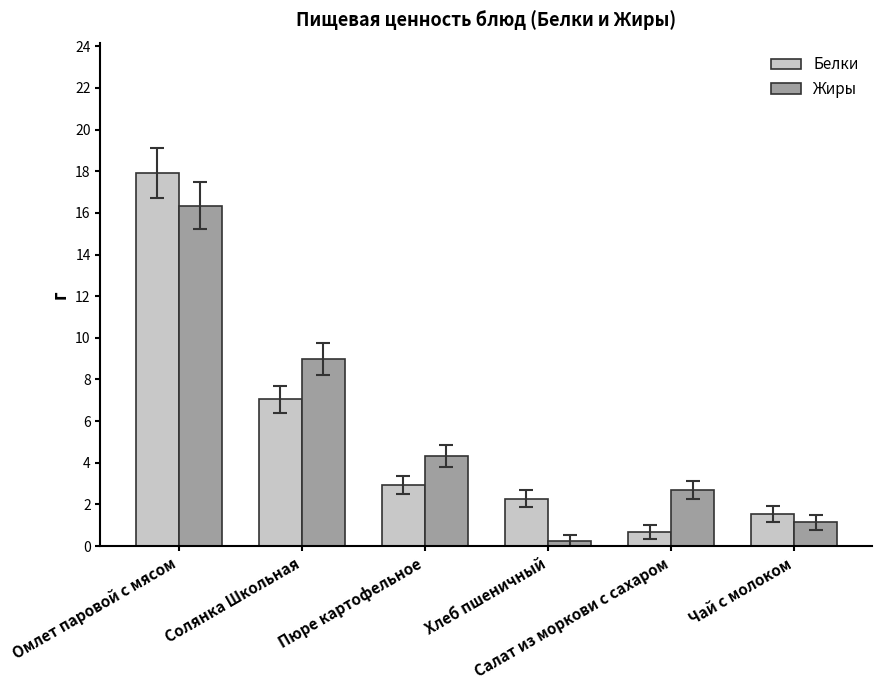

Reading right to left, transcribe all the data shown in this chart.

Белки: Чай с молоком=1.5	Салат из моркови с сахаром=0.7	Хлеб пшеничный=2.3	Пюре картофельное=2.9	Солянка Школьная=7.0	Омлет паровой с мясом=17.9
Жиры: Чай с молоком=1.1	Салат из моркови с сахаром=2.7	Хлеб пшеничный=0.2	Пюре картофельное=4.3	Солянка Школьная=9.0	Омлет паровой с мясом=16.4